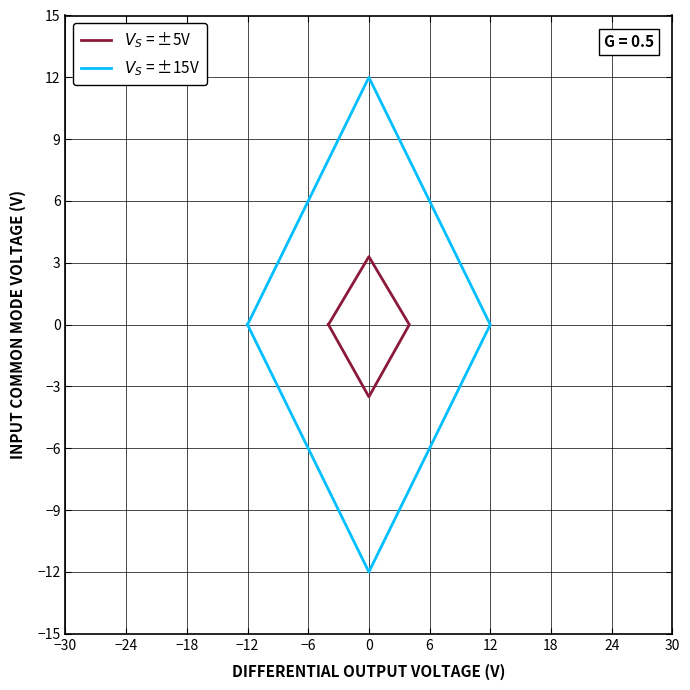

True or false: $V_S$ = ±5V and $V_S$ = ±15V intersect in this chart.

False